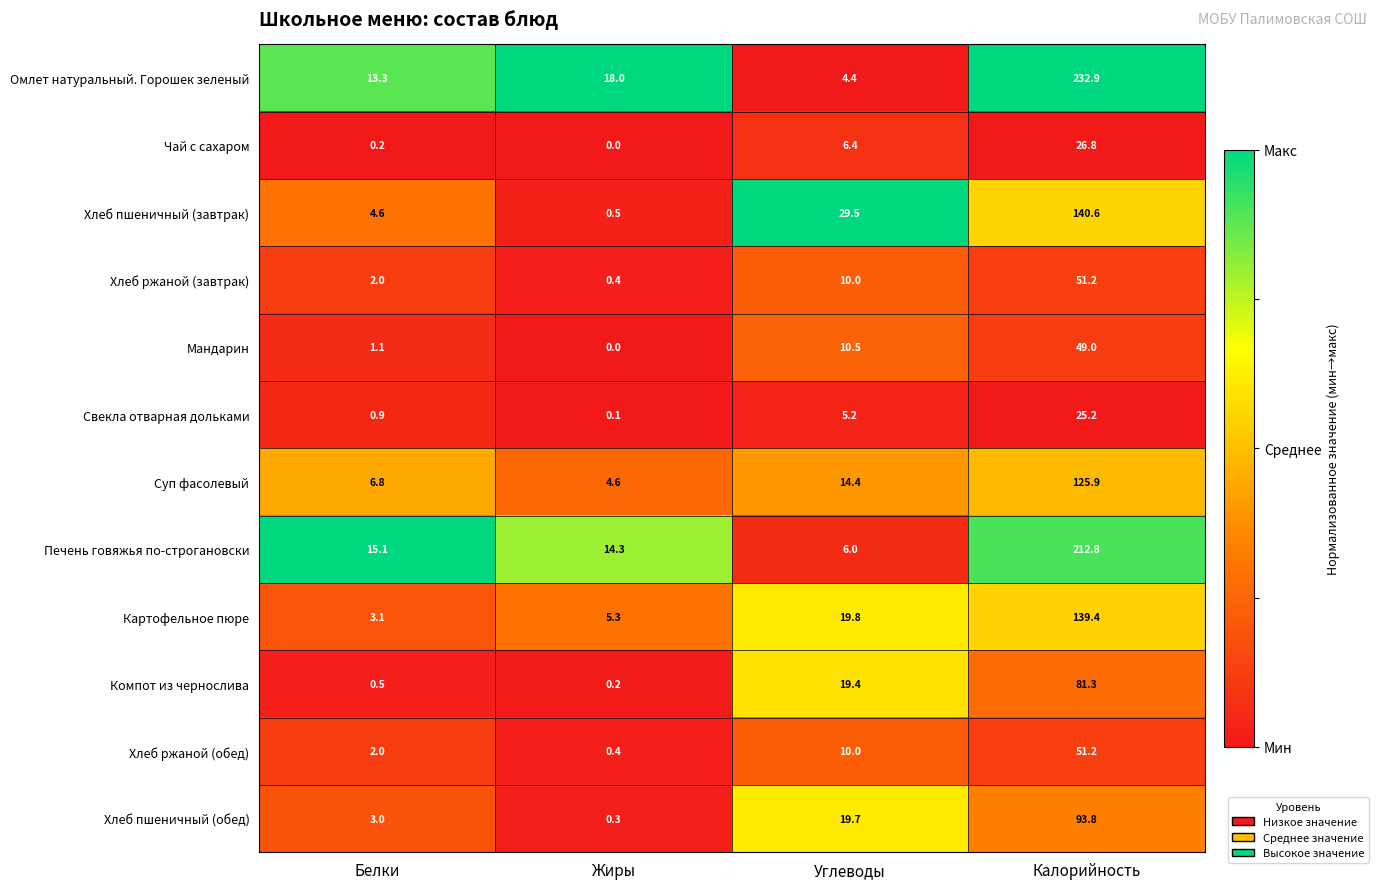

The value of Свекла отварная дольками at Белки is 1.5. True or false?

False